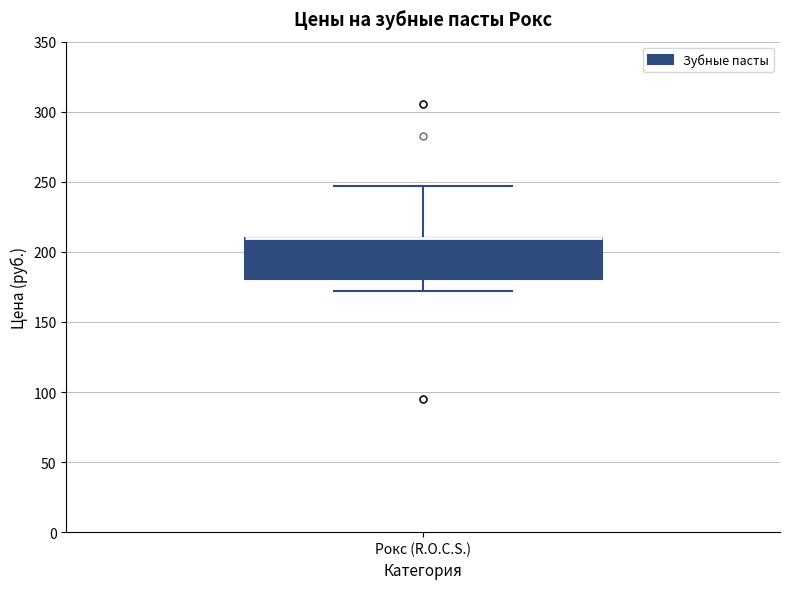

Read this box plot against the y-axis: the position of the median line, the range covered by the box, and the ends of both whiskers. The values are not printed on the chart, so give them approximately, as read against the axis.

median 210 (drawn on the box's upper edge), box 180 to 210, whiskers 170 to 245